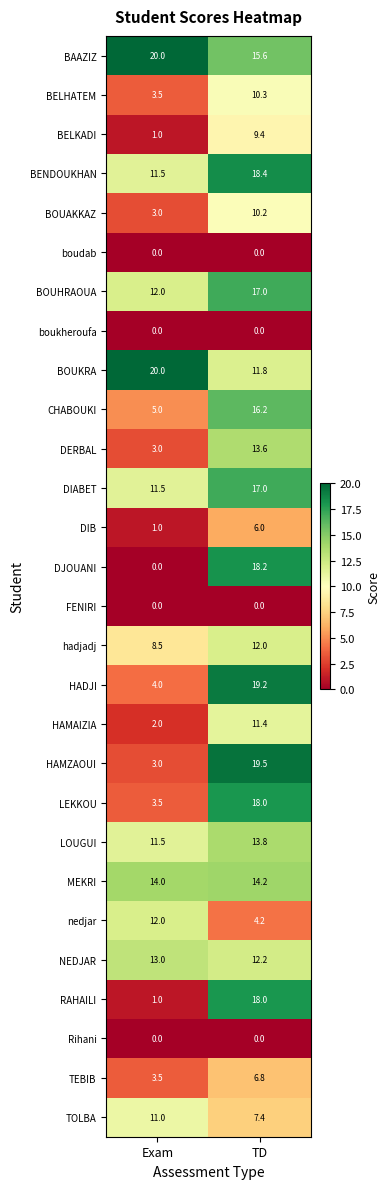

What is the spread (max minus min) of values at TD?

19.5